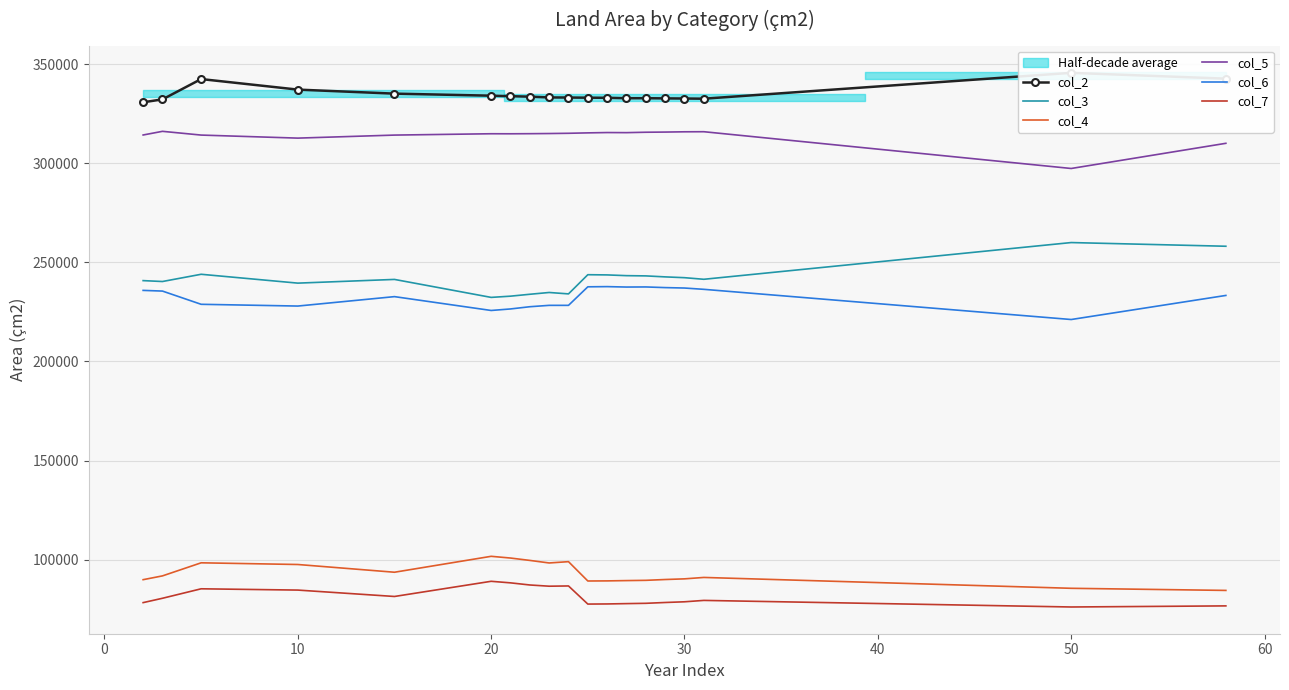

What is the maximum value for col_7?

89132